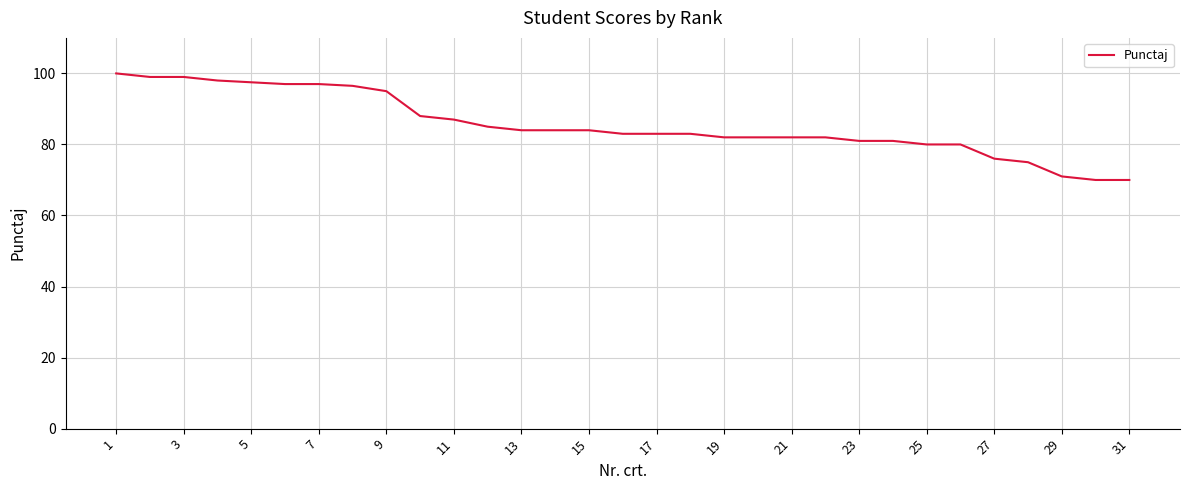

What is the difference between the maximum and minimum values?

30.0